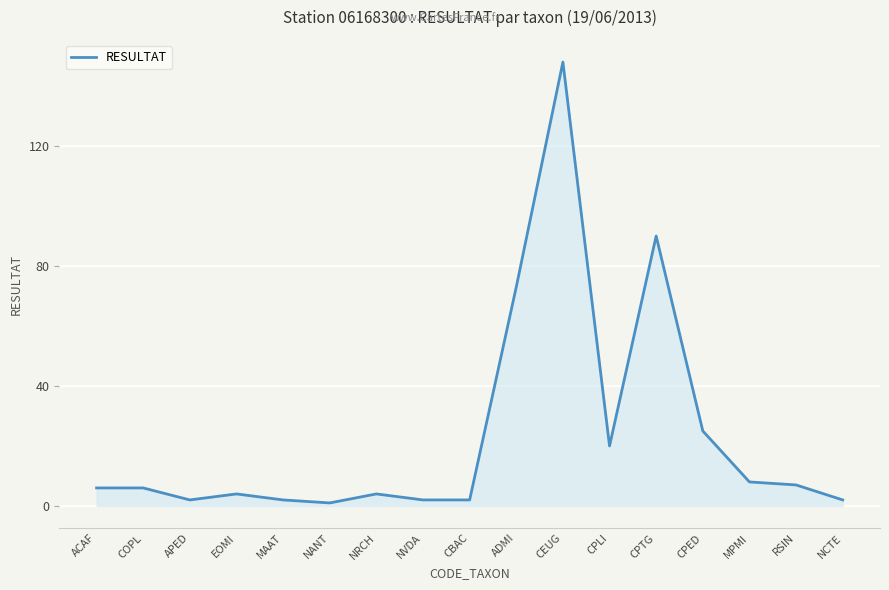

What is the greatest value displayed?

148